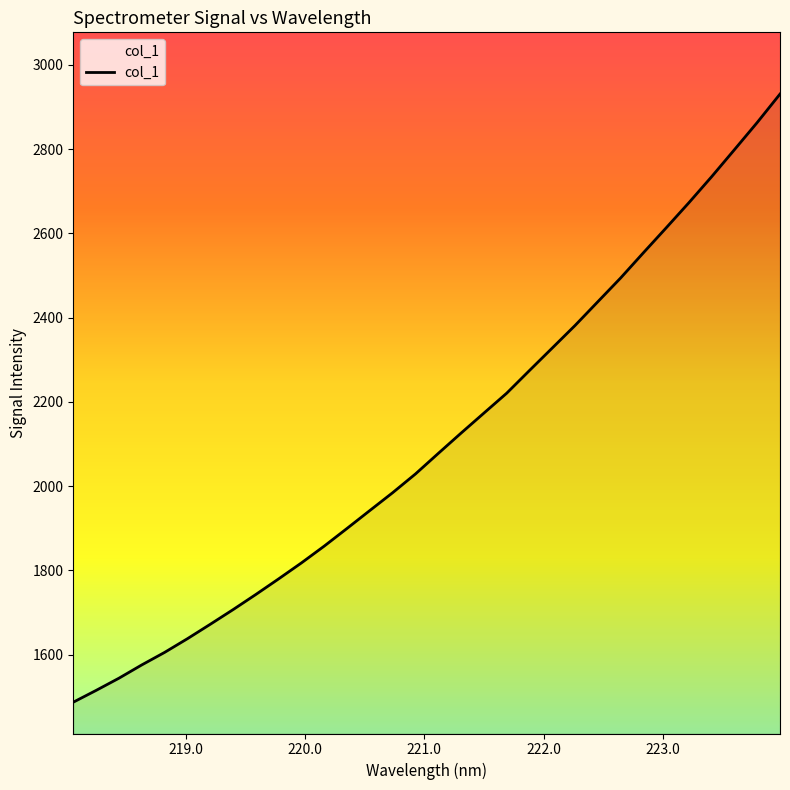

What is the minimum value shown in the chart?

1486.9